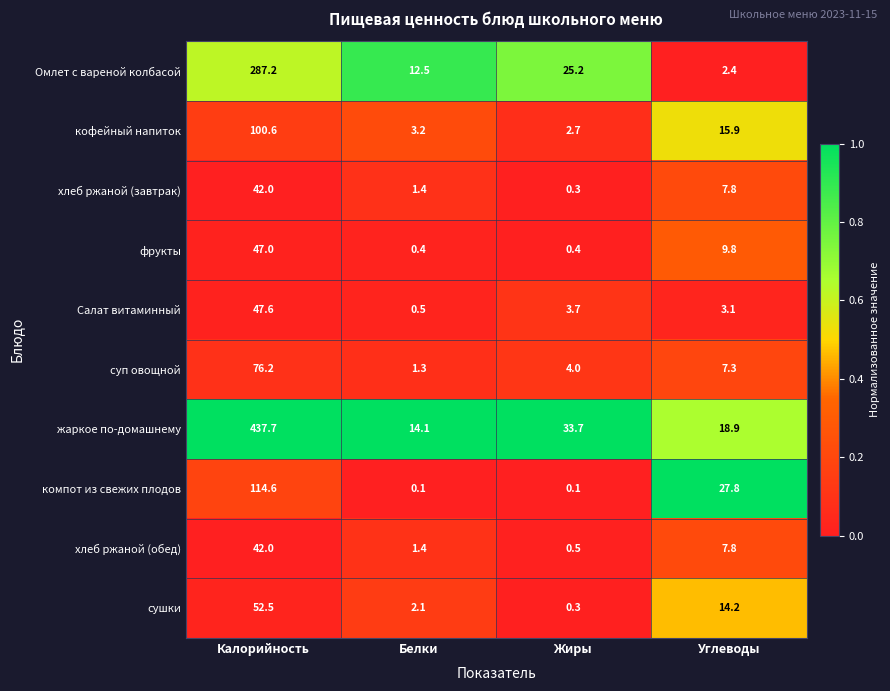

Is it true that Салат витаминный equals 3.1 at Углеводы?

True